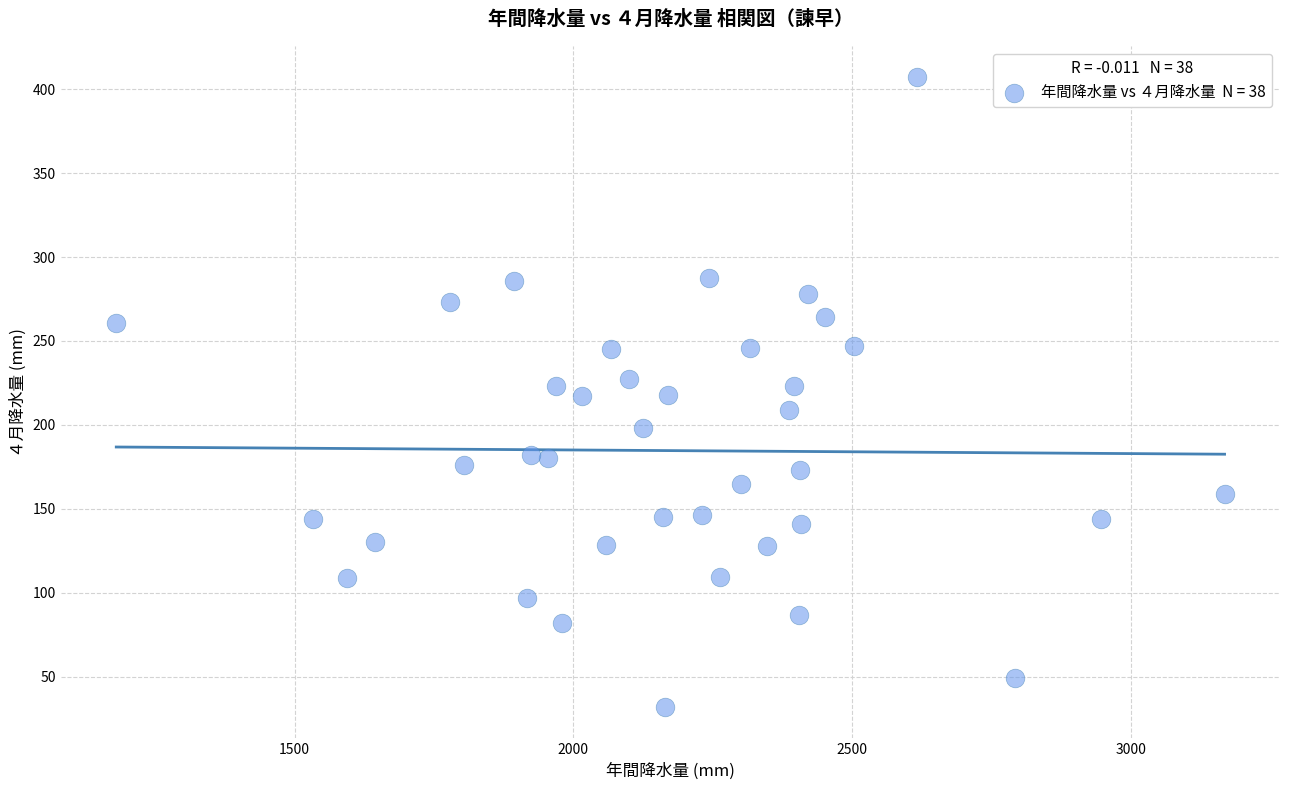

What is the range of Y values (max minus min)?

375.0